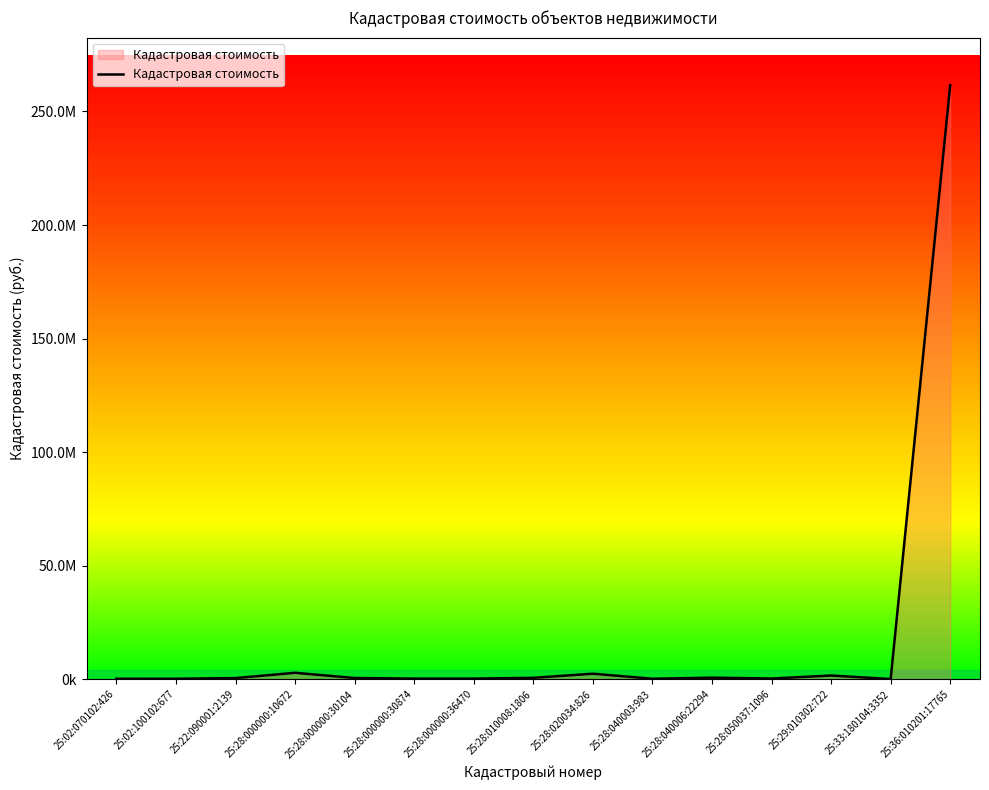

Does the chart display data point markers on the line(s)?

No